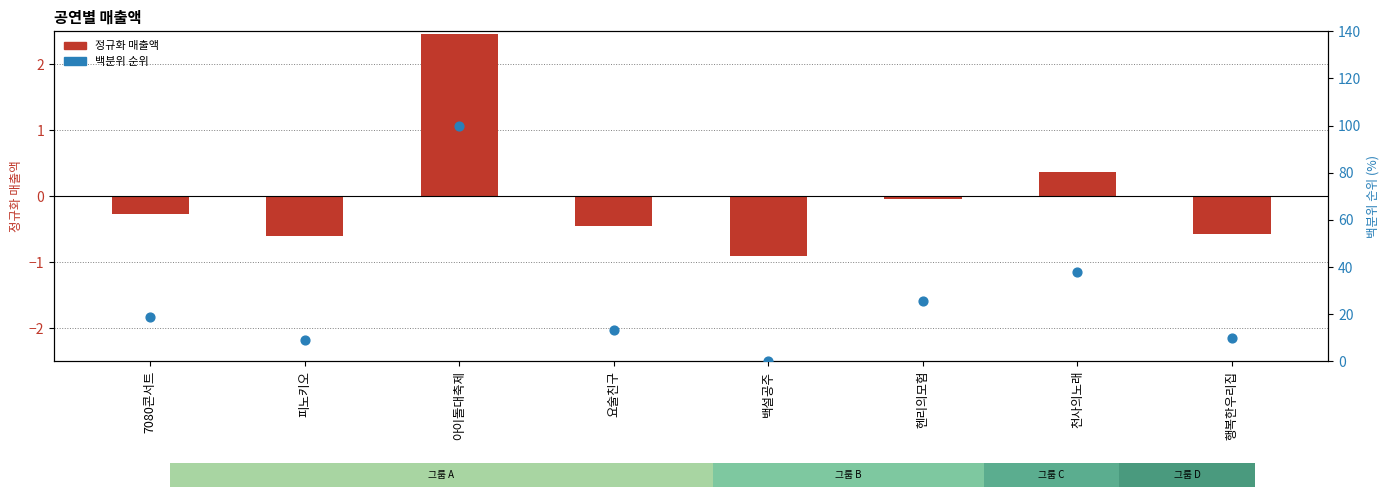

At how many categories does at least one series exceed 13?

5